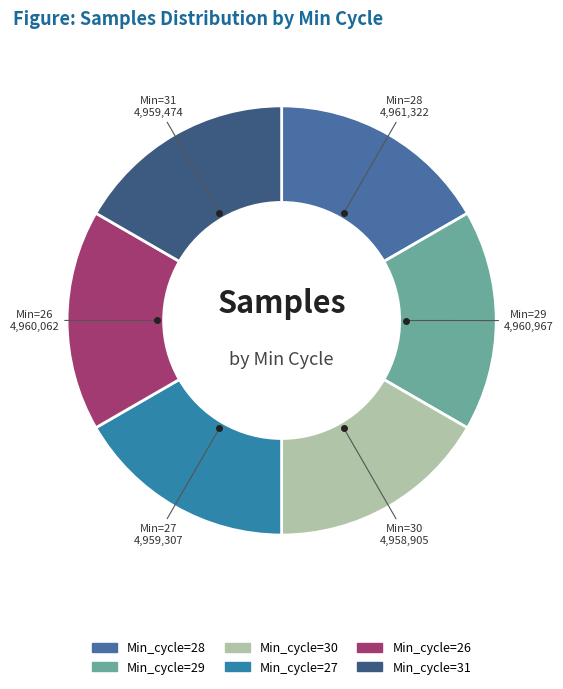

Rank the categories by value from highest to lowest.

Min_cycle=28, Min_cycle=29, Min_cycle=26, Min_cycle=31, Min_cycle=27, Min_cycle=30